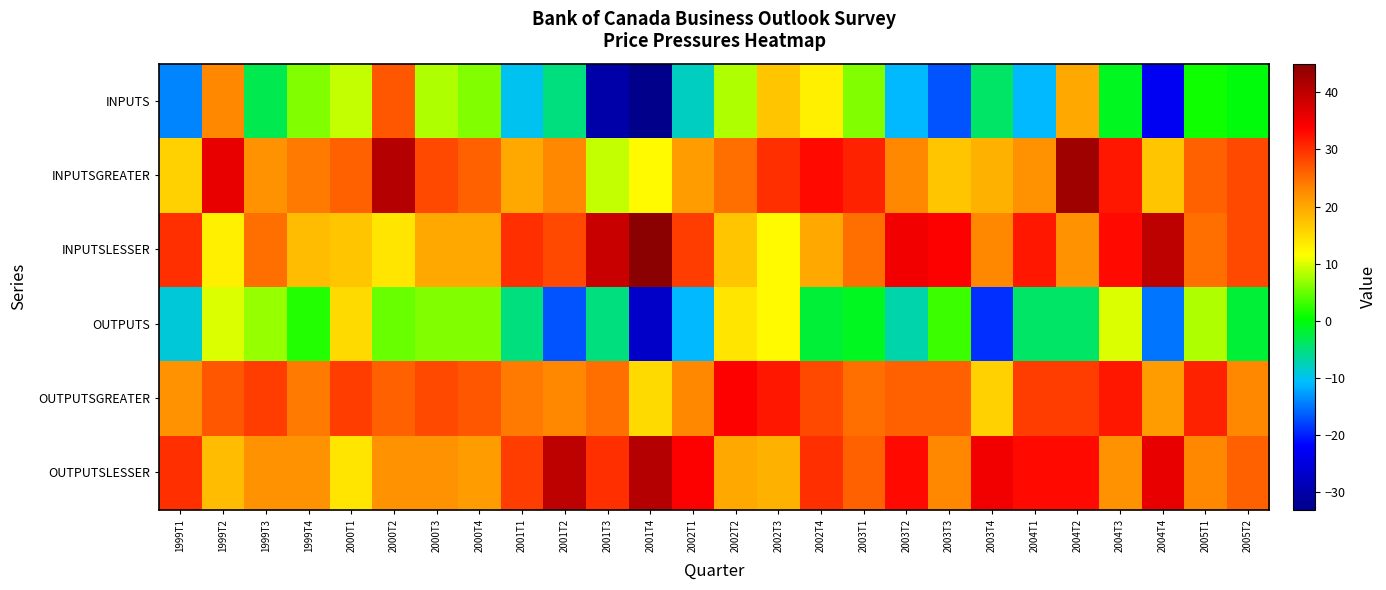

Reading left to right, transcribe all the data shown in this chart.

INPUTS: 1999T1=-14	1999T2=23	1999T3=-3	1999T4=6	2000T1=9	2000T2=27	2000T3=8	2000T4=6	2001T1=-10	2001T2=-5	2001T3=-30	2001T4=-33	2002T1=-8	2002T2=8	2002T3=17	2002T4=13	2003T1=6	2003T2=-11	2003T3=-17	2003T4=-4	2004T1=-11	2004T2=20	2004T3=-1	2004T4=-23	2005T1=1	2005T2=0
INPUTSGREATER: 1999T1=16	1999T2=36	1999T3=22	1999T4=24	2000T1=26	2000T2=41	2000T3=28	2000T4=26	2001T1=20	2001T2=23	2001T3=9	2001T4=12	2002T1=21	2002T2=25	2002T3=30	2002T4=33	2003T1=31	2003T2=23	2003T3=17	2003T4=19	2004T1=22	2004T2=43	2004T3=32	2004T4=17	2005T1=26	2005T2=28
INPUTSLESSER: 1999T1=30	1999T2=13	1999T3=25	1999T4=18	2000T1=17	2000T2=14	2000T3=20	2000T4=20	2001T1=30	2001T2=28	2001T3=39	2001T4=45	2002T1=29	2002T2=17	2002T3=12	2002T4=20	2003T1=25	2003T2=35	2003T3=34	2003T4=23	2004T1=32	2004T2=22	2004T3=33	2004T4=40	2005T1=25	2005T2=28
OUTPUTS: 1999T1=-9	1999T2=10	1999T3=7	1999T4=2	2000T1=15	2000T2=5	2000T3=6	2000T4=6	2001T1=-5	2001T2=-17	2001T3=-5	2001T4=-27	2002T1=-11	2002T2=14	2002T3=12	2002T4=-2	2003T1=-1	2003T2=-7	2003T3=3	2003T4=-19	2004T1=-4	2004T2=-4	2004T3=10	2004T4=-15	2005T1=8	2005T2=-2
OUTPUTSGREATER: 1999T1=22	1999T2=27	1999T3=29	1999T4=24	2000T1=29	2000T2=26	2000T3=28	2000T4=27	2001T1=24	2001T2=23	2001T3=25	2001T4=15	2002T1=23	2002T2=34	2002T3=32	2002T4=28	2003T1=25	2003T2=26	2003T3=26	2003T4=16	2004T1=29	2004T2=29	2004T3=32	2004T4=21	2005T1=31	2005T2=23
OUTPUTSLESSER: 1999T1=30	1999T2=18	1999T3=22	1999T4=22	2000T1=14	2000T2=22	2000T3=22	2000T4=21	2001T1=29	2001T2=40	2001T3=30	2001T4=41	2002T1=34	2002T2=20	2002T3=19	2002T4=30	2003T1=26	2003T2=33	2003T3=23	2003T4=35	2004T1=33	2004T2=33	2004T3=22	2004T4=36	2005T1=23	2005T2=26